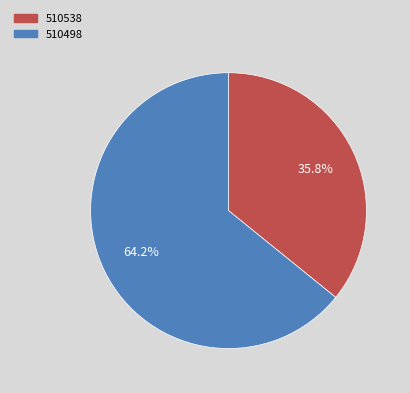

What is the largest slice in the pie chart?

510498